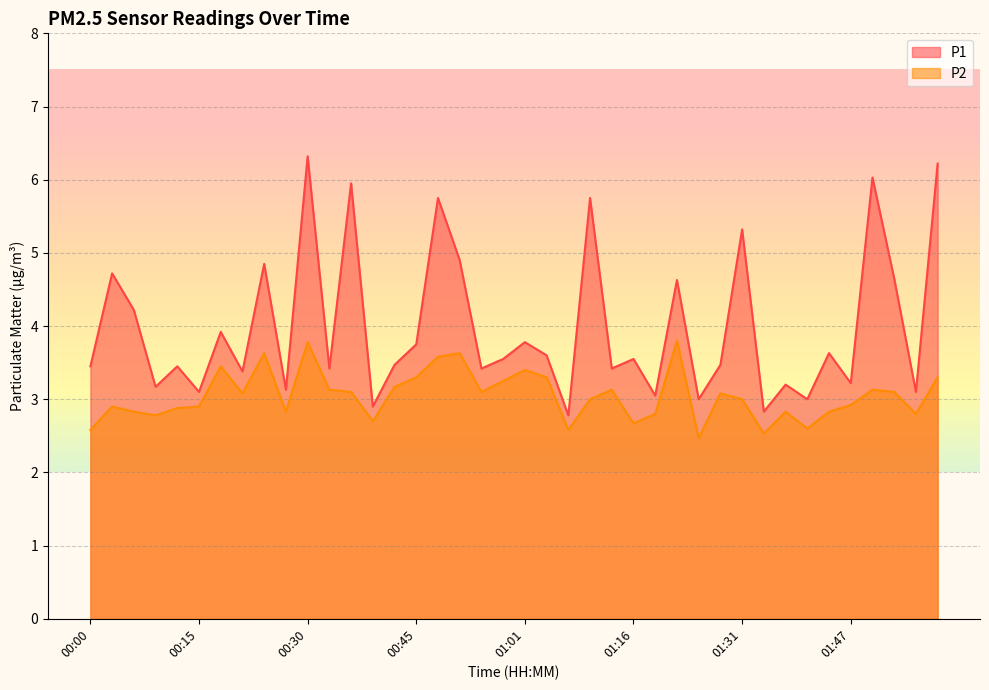

Which series has the largest total across all categories?

P1